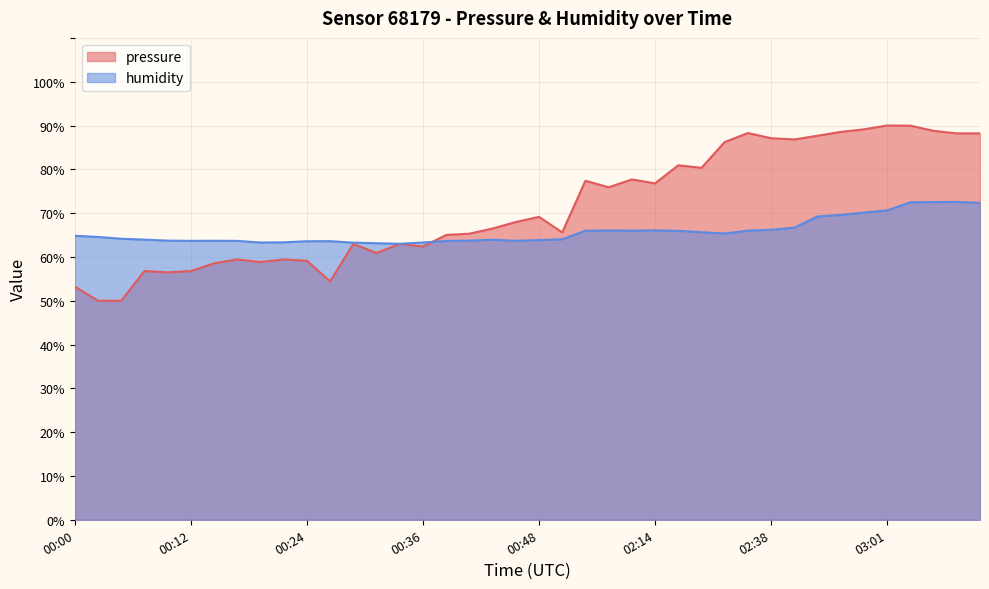

Is the value of humidity at 00:44 greater than the value of pressure at 03:25?

No